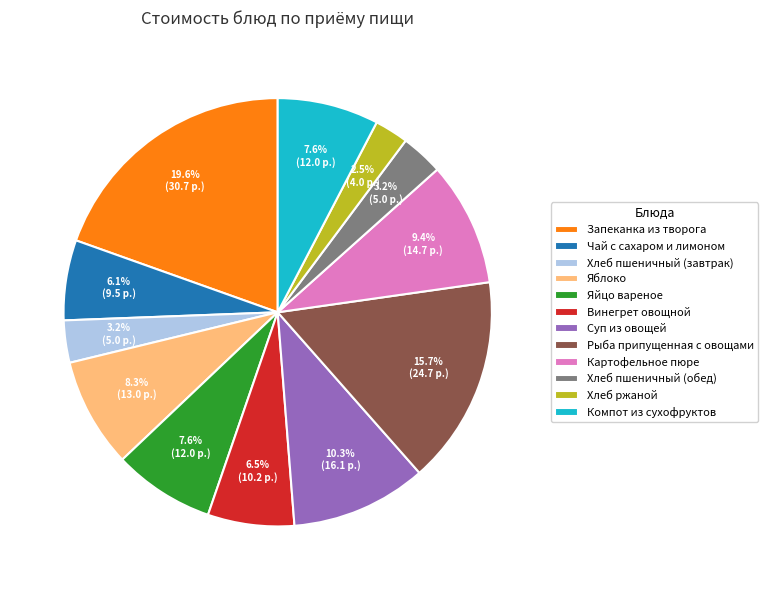

To the nearest percent, what is the difference between the largest and smallest slice percentages?

17%